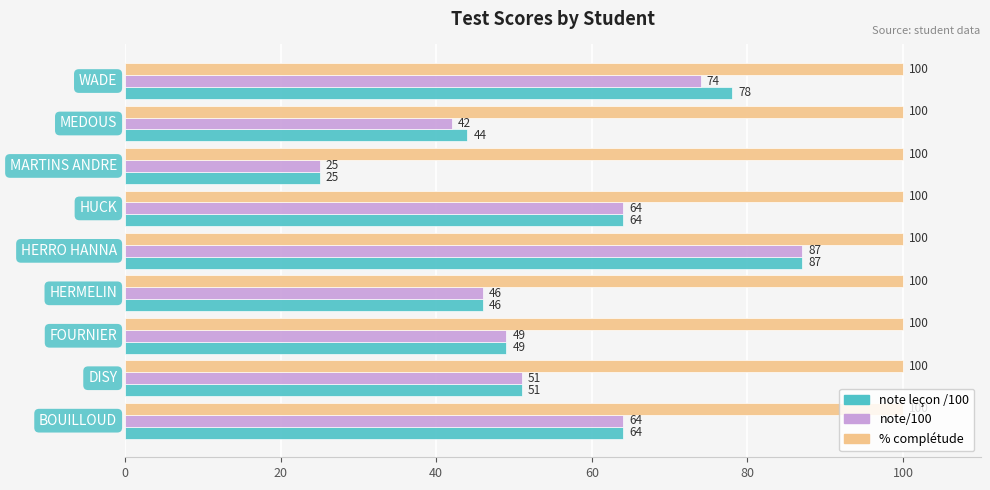

Which series has the largest total across all categories?

% complétude